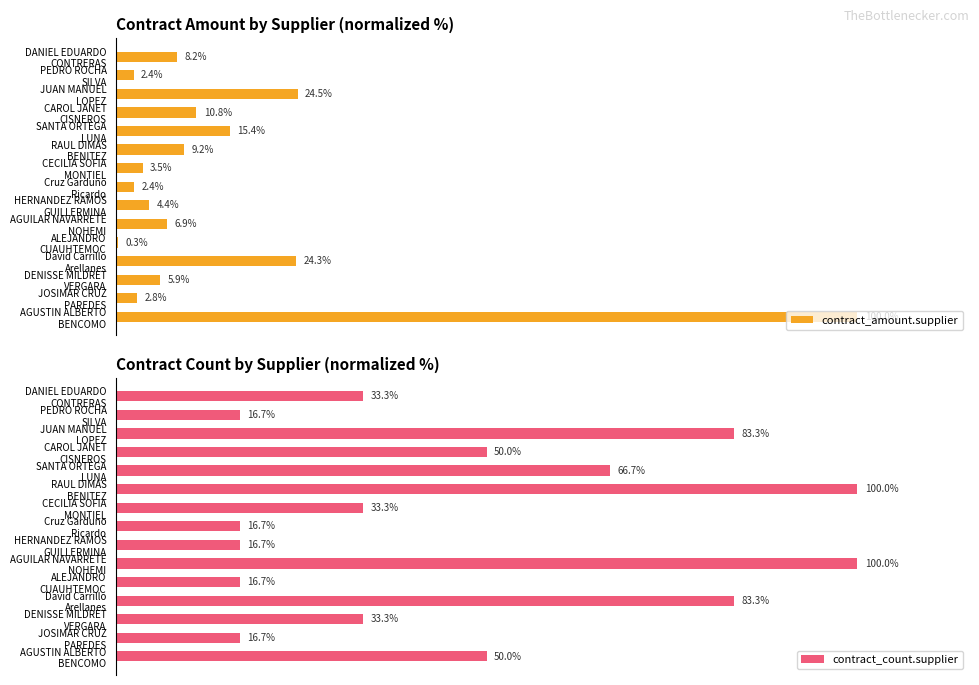

Which category has the highest value across all series?

AGUSTIN ALBERTO BENCOMO